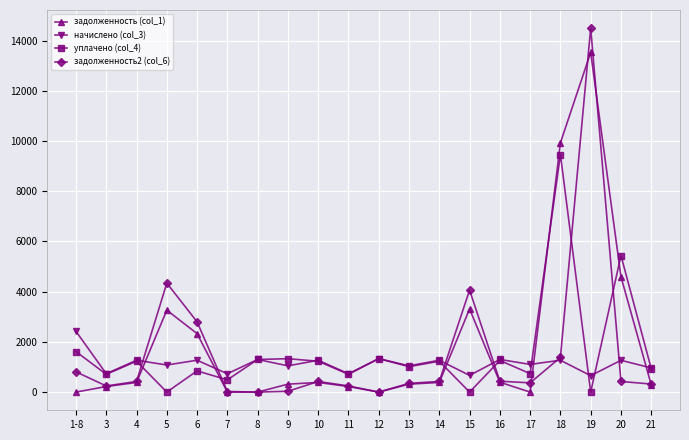

How many lines are shown in the chart?

4